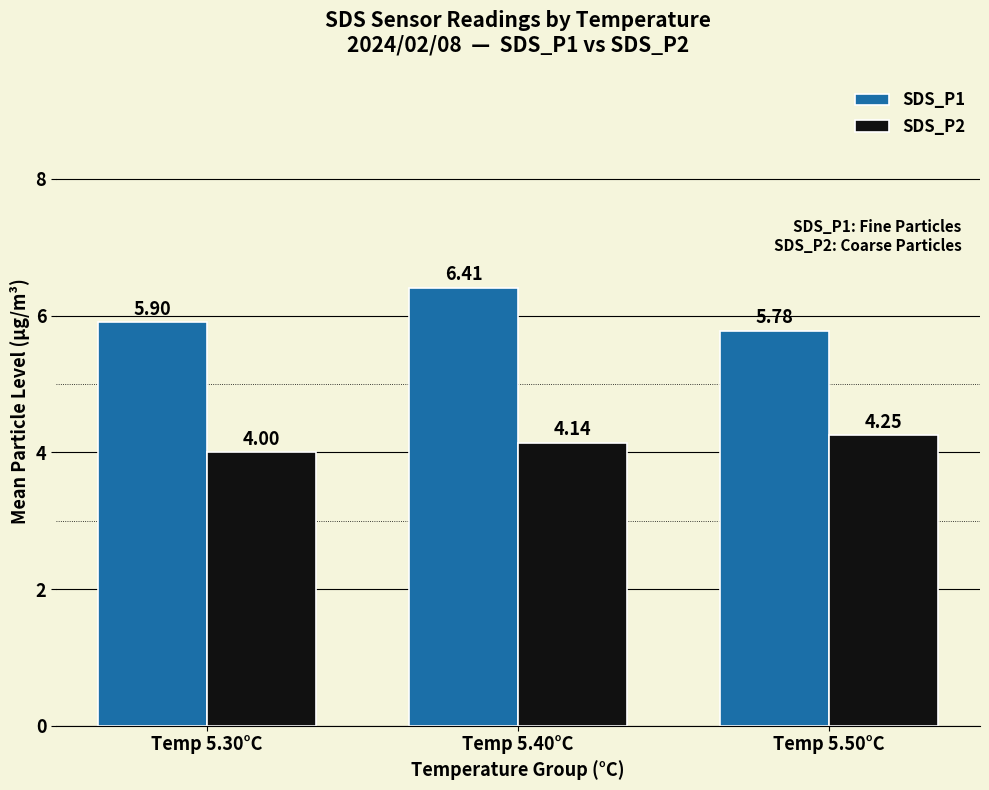

At which label does SDS_P2 reach its peak?

Temp 5.50°C